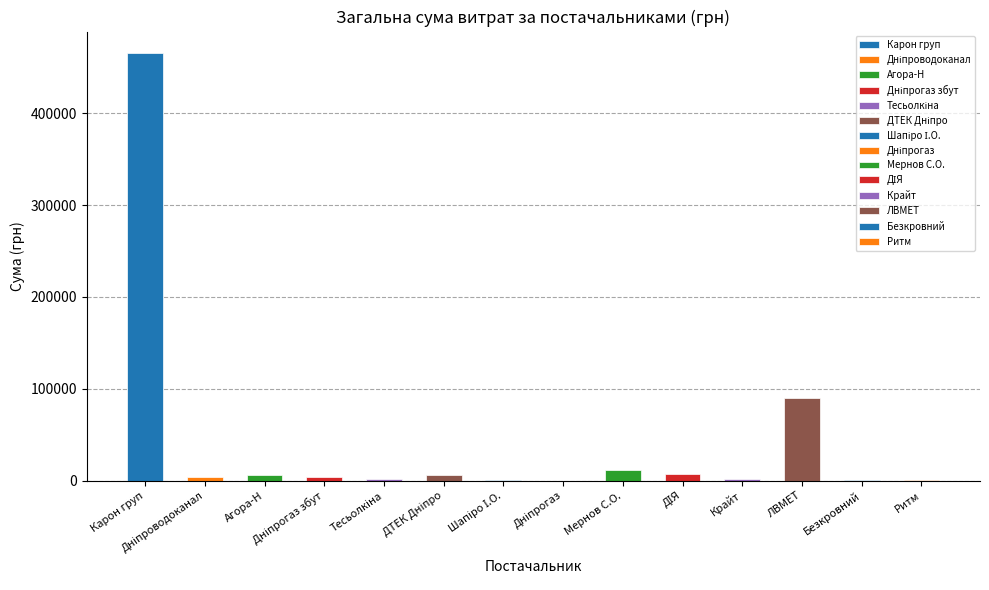

What is the sum of all values?

599848.9